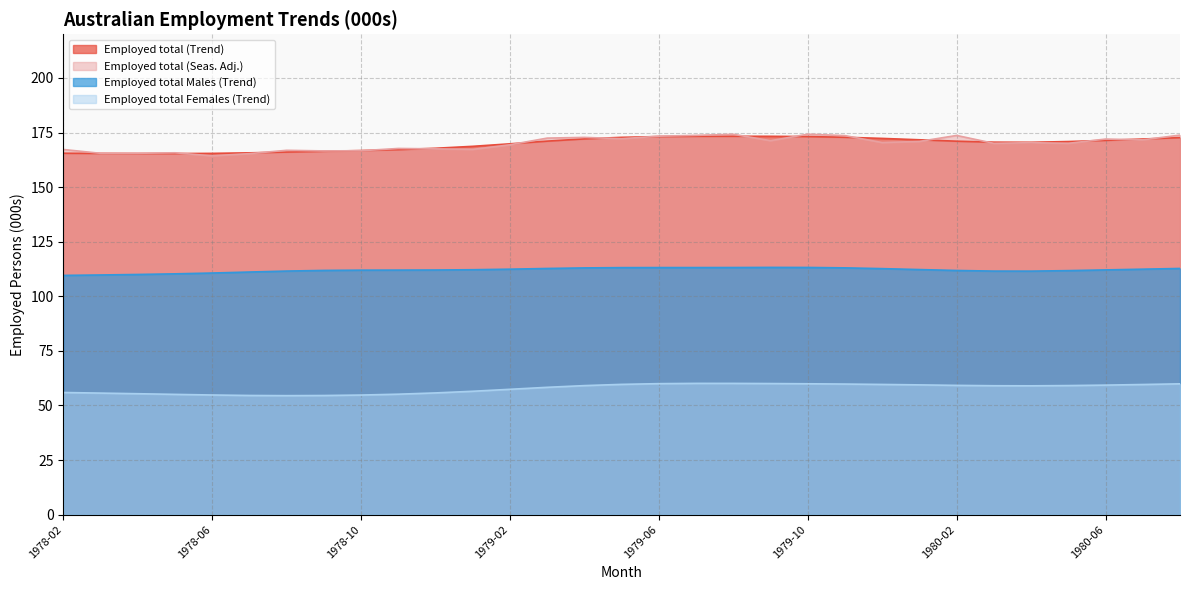

How many lines are shown in the chart?

4